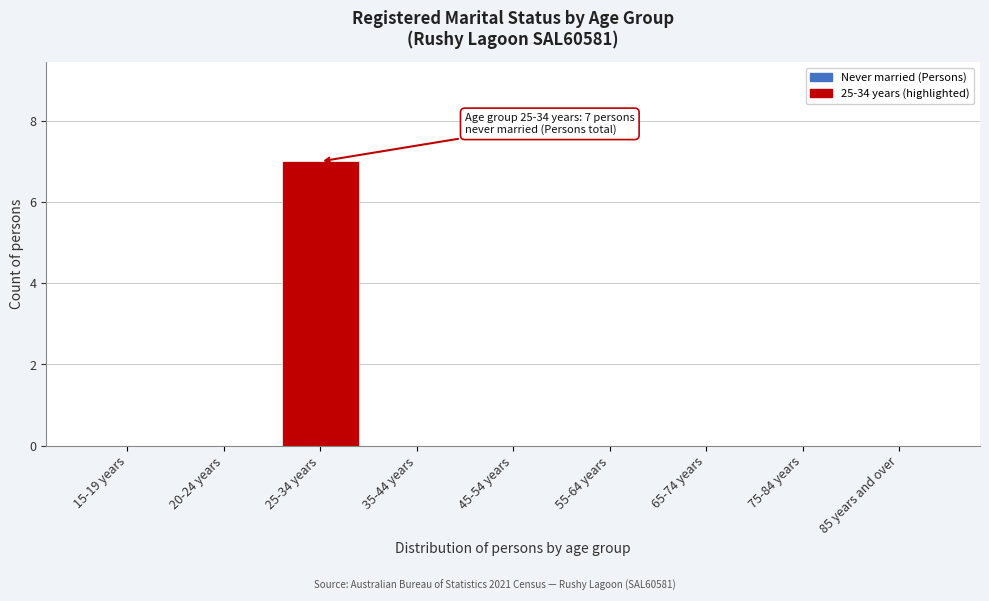

Reading left to right, list all the values displayed in this chart.

15-19 years=0	20-24 years=0	25-34 years=7	35-44 years=0	45-54 years=0	55-64 years=0	65-74 years=0	75-84 years=0	85 years and over=0